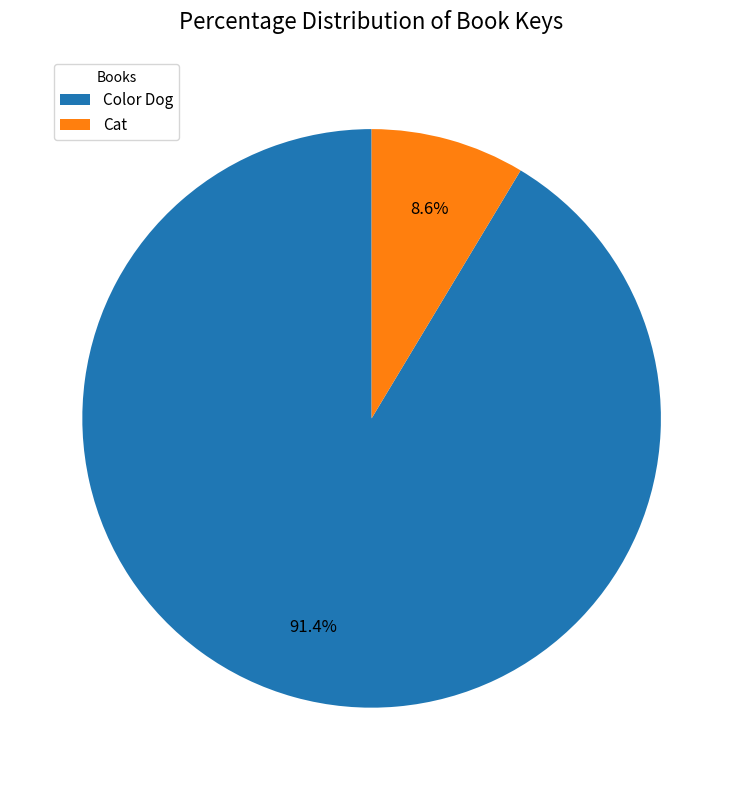

Does Color Dog account for over 50% of the chart?

Yes